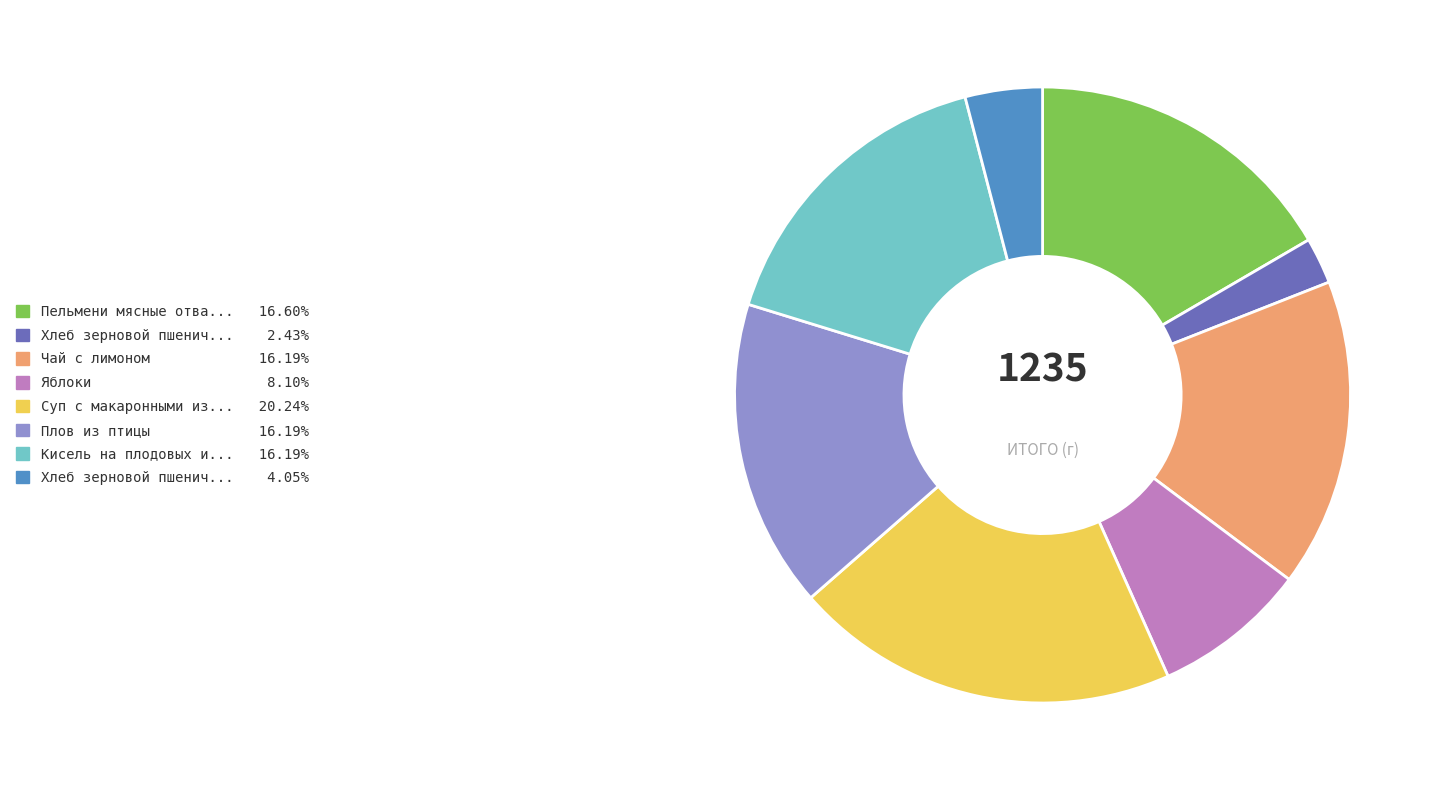

Is there any slice that represents more than half of the pie?

No